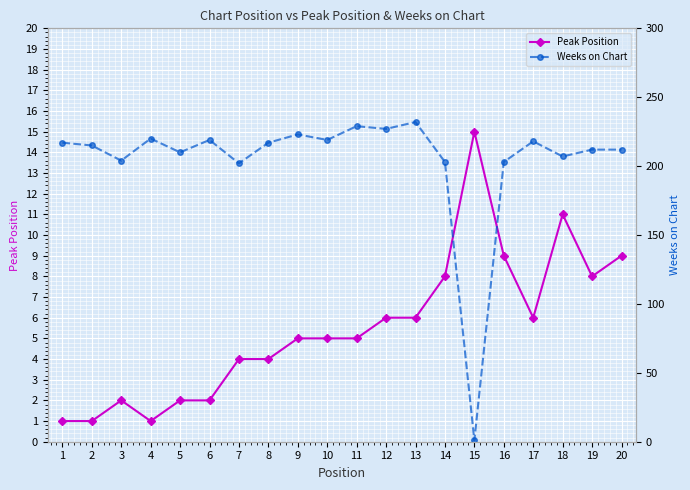

How many times do Peak Position and Weeks on Chart cross each other?

2